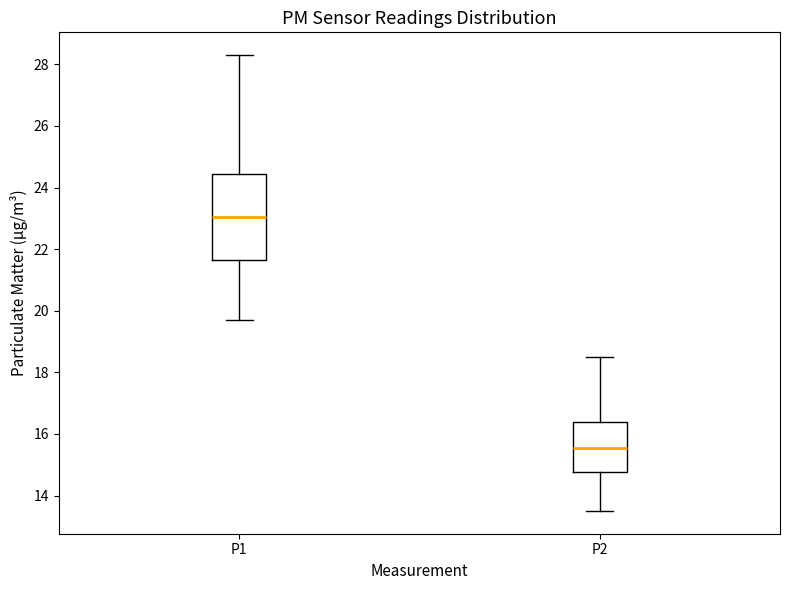

Where does the upper whisker of the box for P1 end on the y-axis? The values are not printed on the chart, so give them approximately, as read against the axis.

28.4